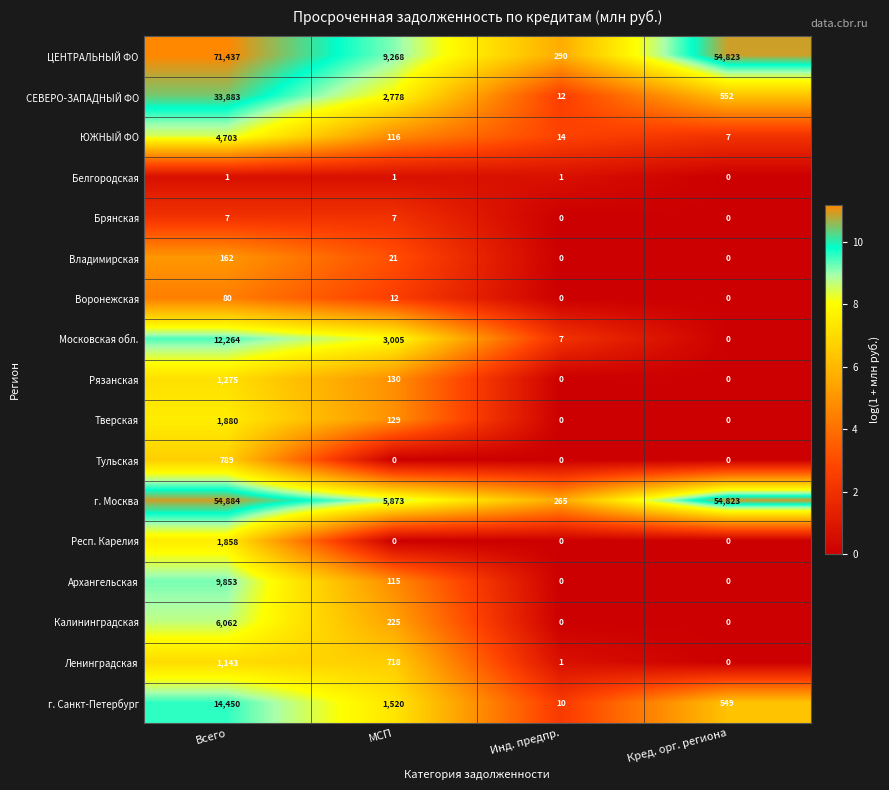

At how many categories does at least one series exceed 8?

4